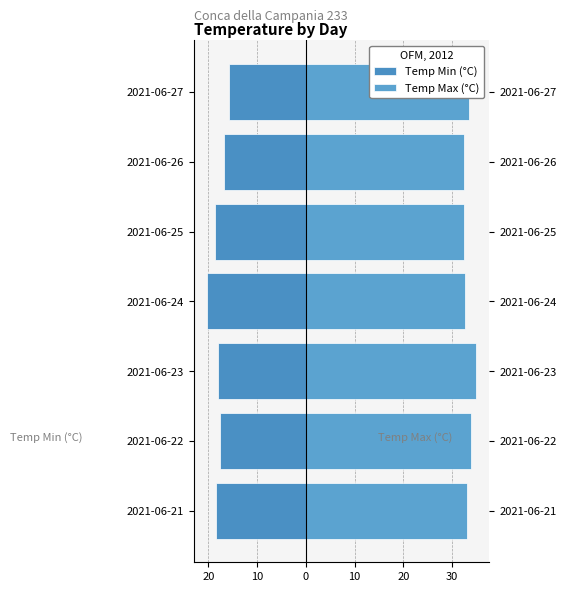

Does the chart contain any negative values?

Yes